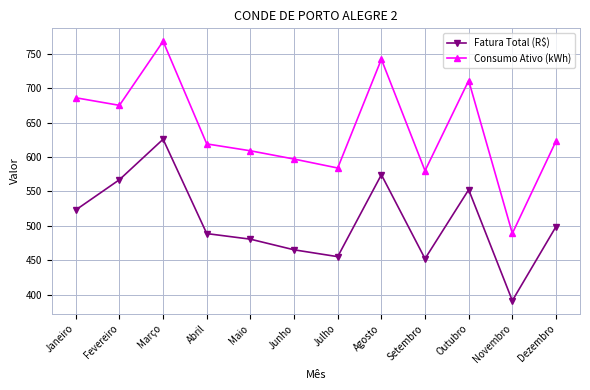

How many data points in Consumo Ativo (kWh) are less than 623?

6